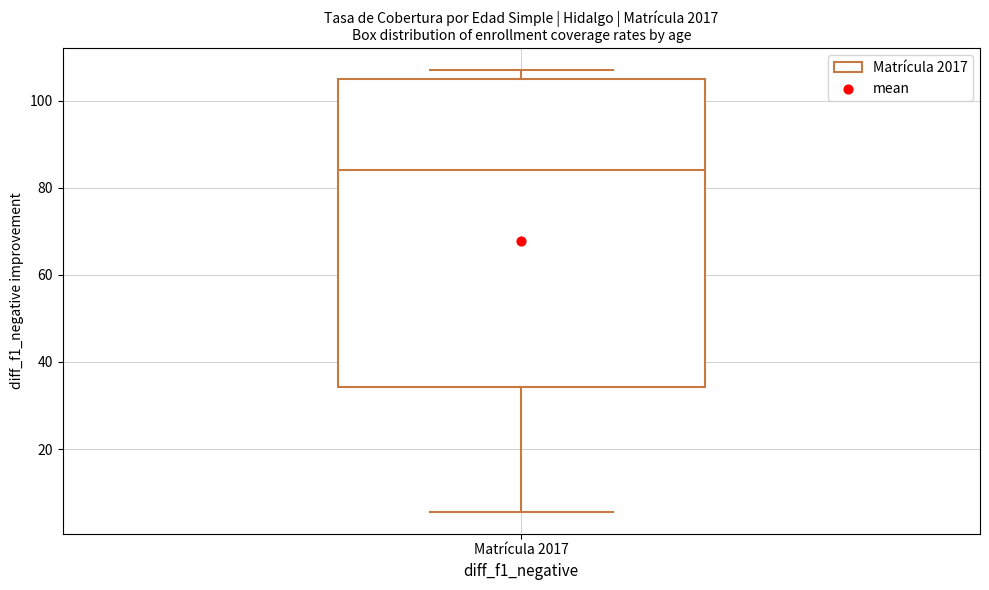

Read this box plot against the y-axis: the position of the median line, the range covered by the box, and the ends of both whiskers. The values are not printed on the chart, so give them approximately, as read against the axis.

median 84, box 34 to 106, whiskers 6 to 106 (just above the box's upper edge)